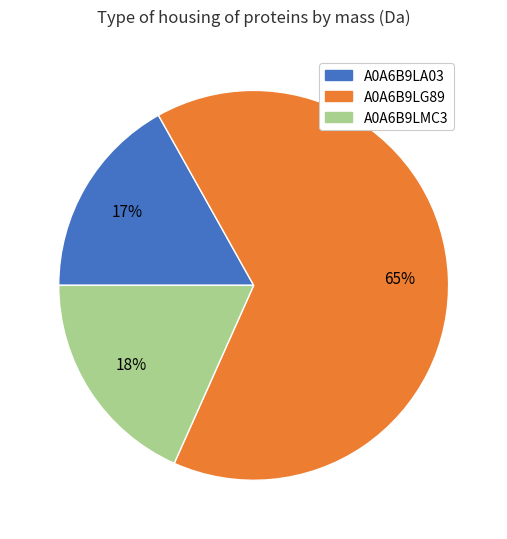

Rank the categories by value from lowest to highest.

A0A6B9LA03, A0A6B9LMC3, A0A6B9LG89